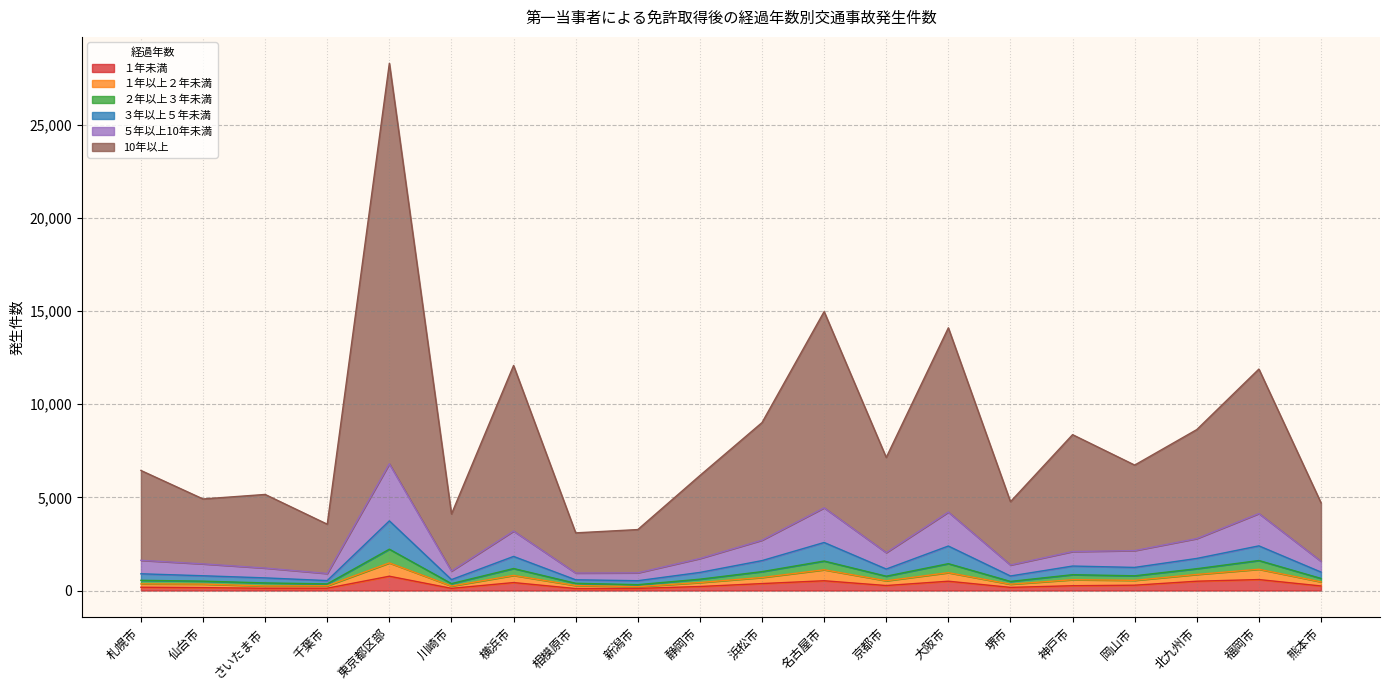

At which category is the sum across all series the highest?

東京都区部